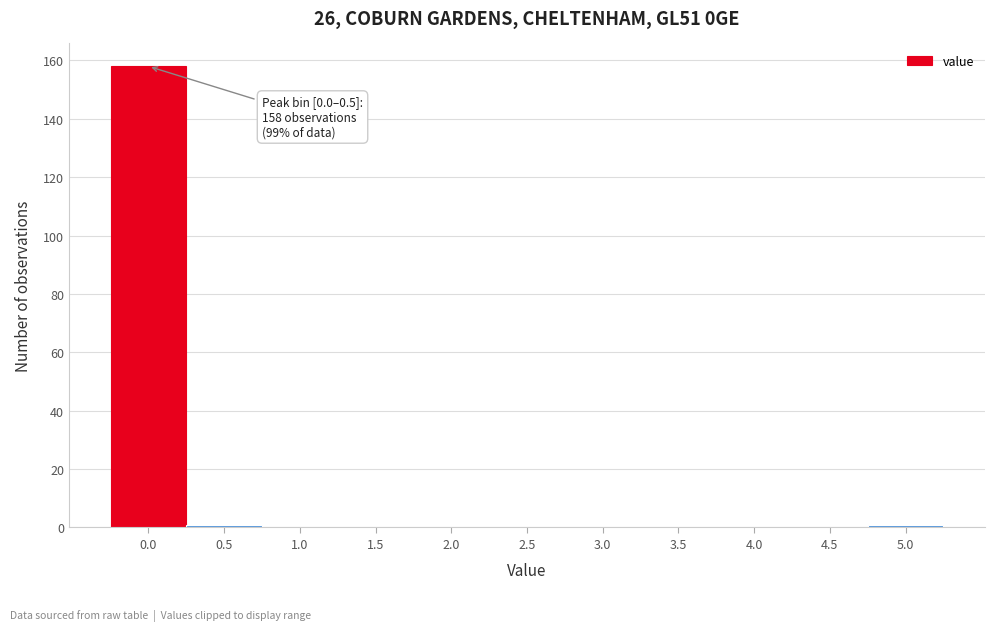

Reading left to right, transcribe all the data shown in this chart.

0.0=158	0.5=1	1.0=0	1.5=0	2.0=0	2.5=0	3.0=0	3.5=0	4.0=0	4.5=0	5.0=1